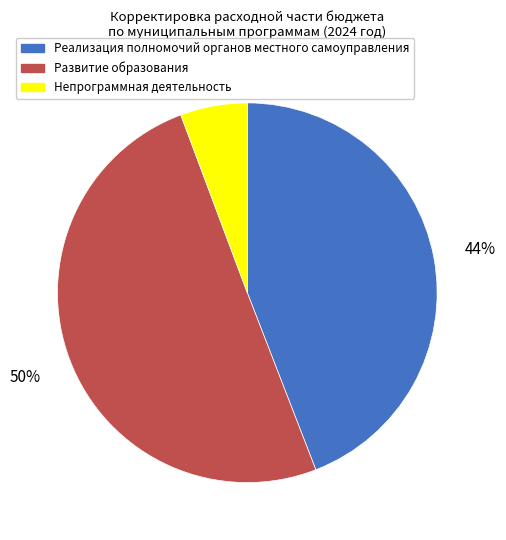

Is the sum of Реализация полномочий органов местного самоуправления and Развитие образования greater than half?

Yes